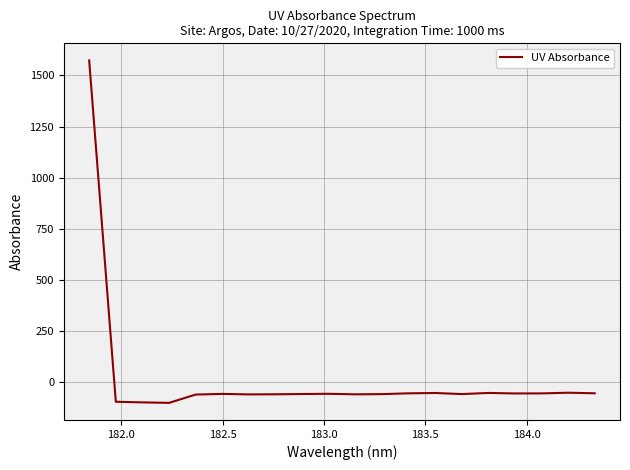

What is the greatest value displayed?

1573.5